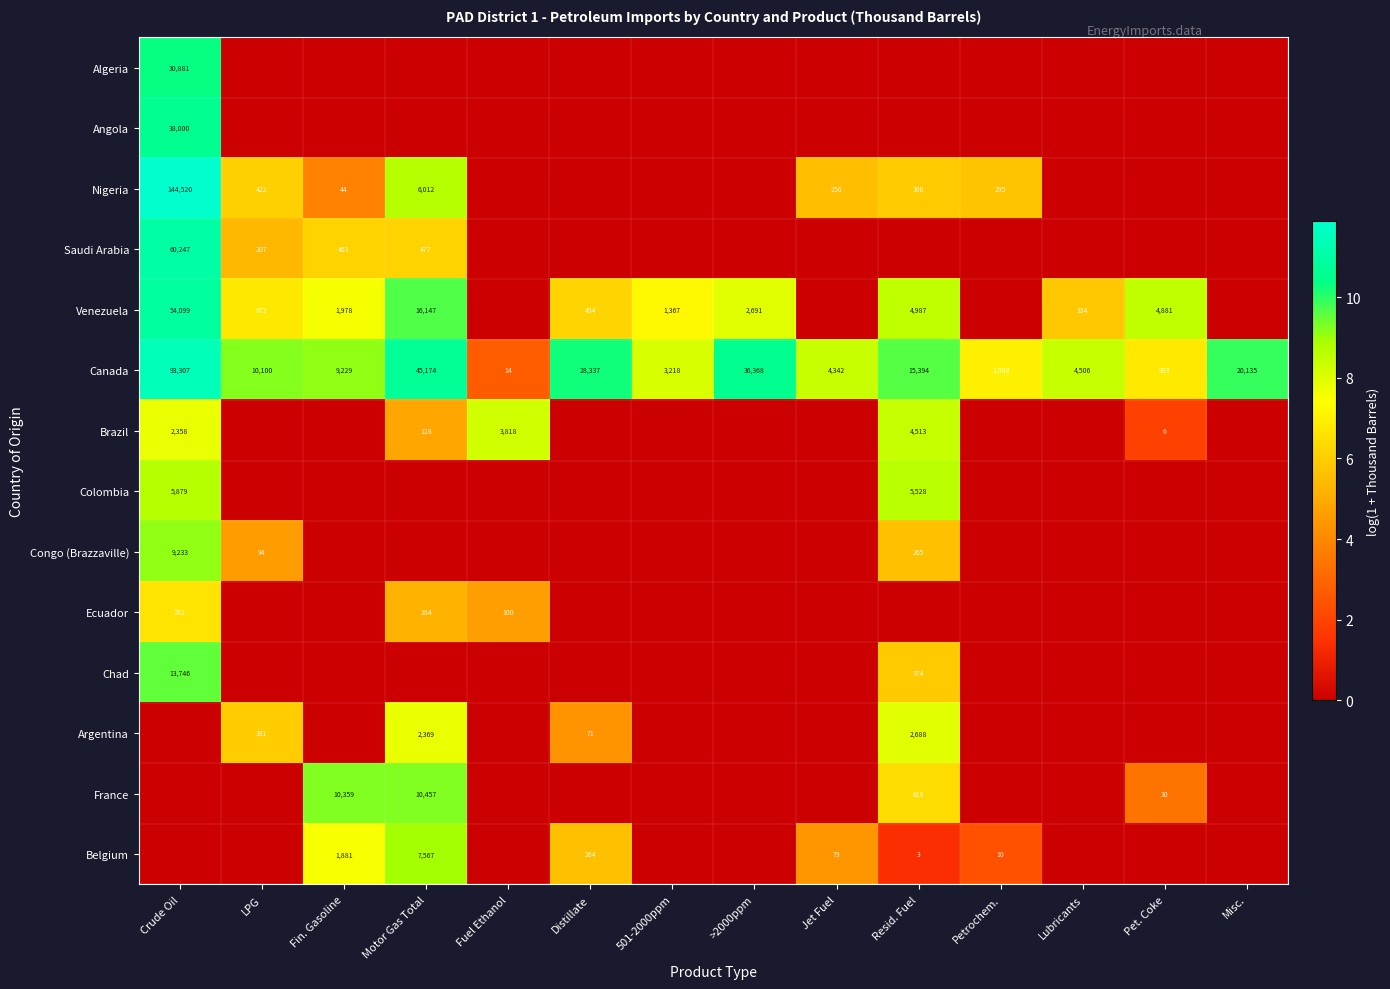

The value of Canada at Lubricants is 4506. True or false?

True